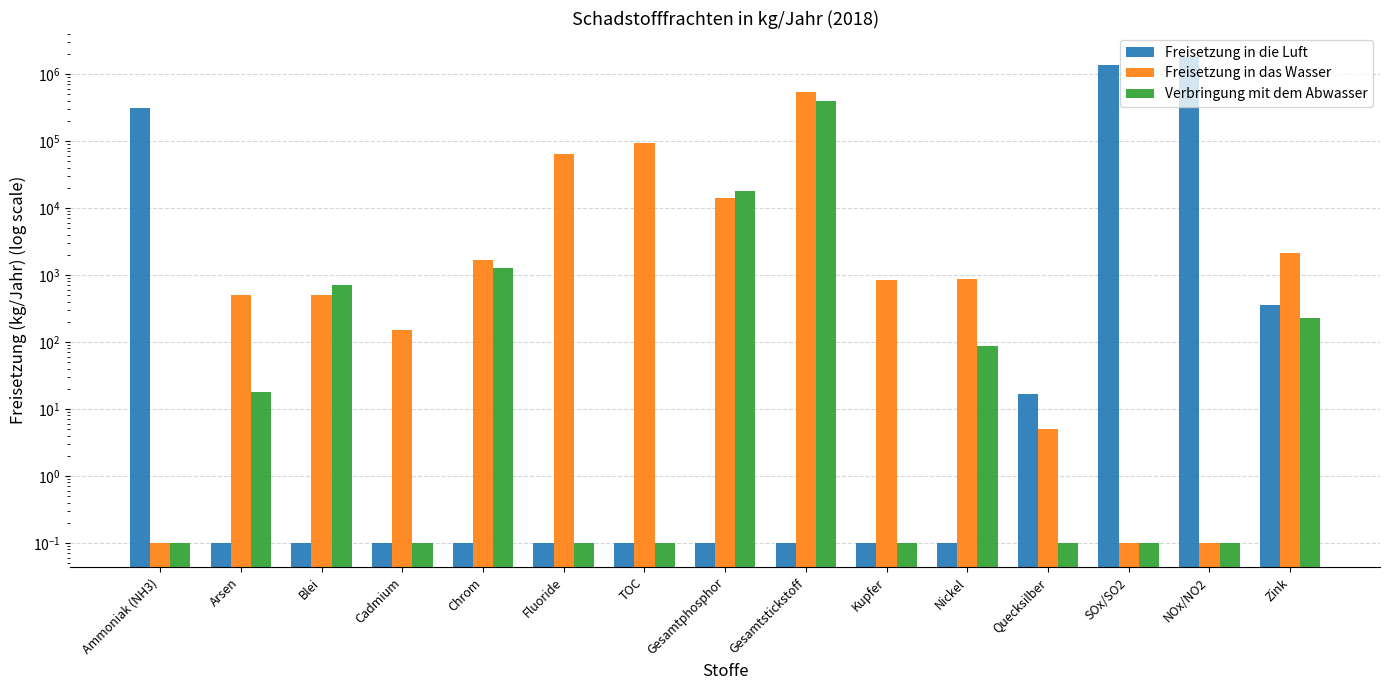

Between Chrom and Nickel, which series saw the biggest shift?

Verbringung mit dem Abwasser